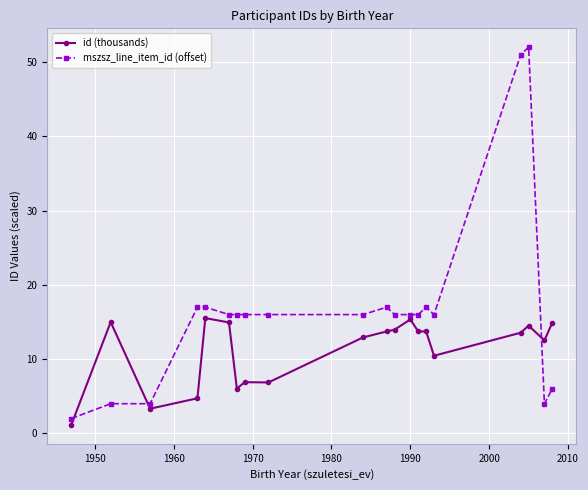

Which series has the widest spread of values?

mszsz_line_item_id (offset)